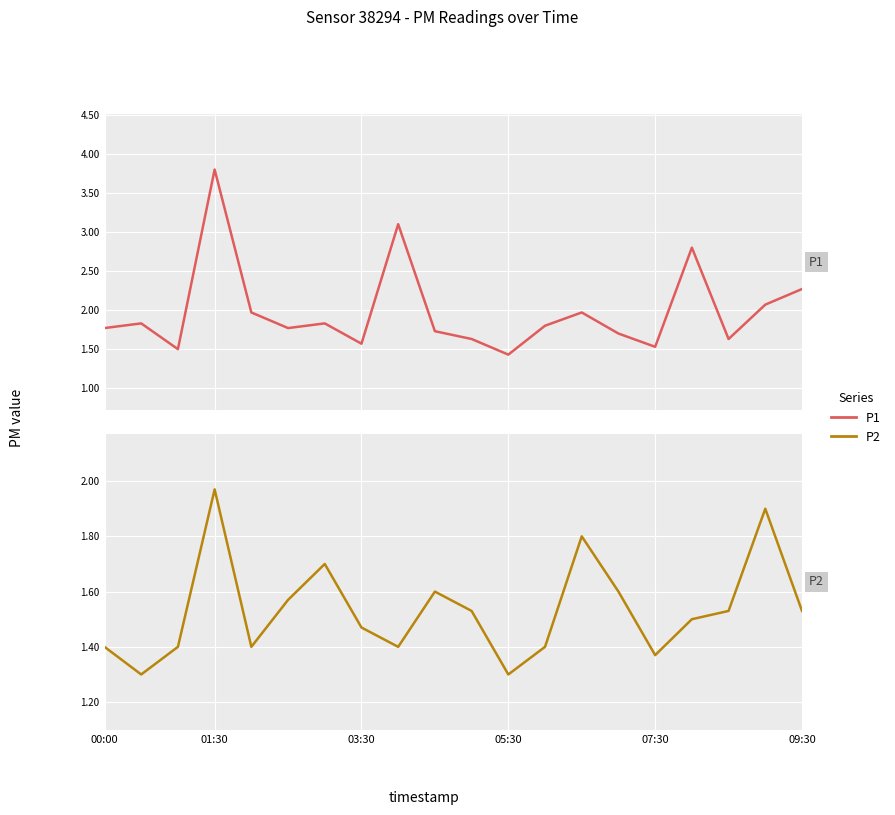

True or false: P2 and P1 cross at least once.

False